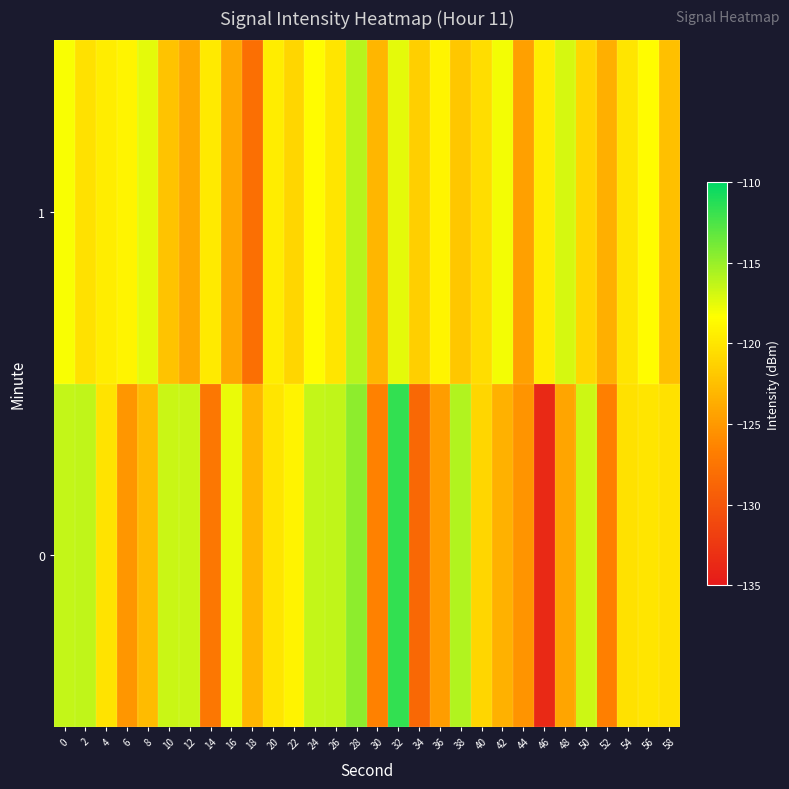

List the series in order of their overall mean, highest first.

1, 0